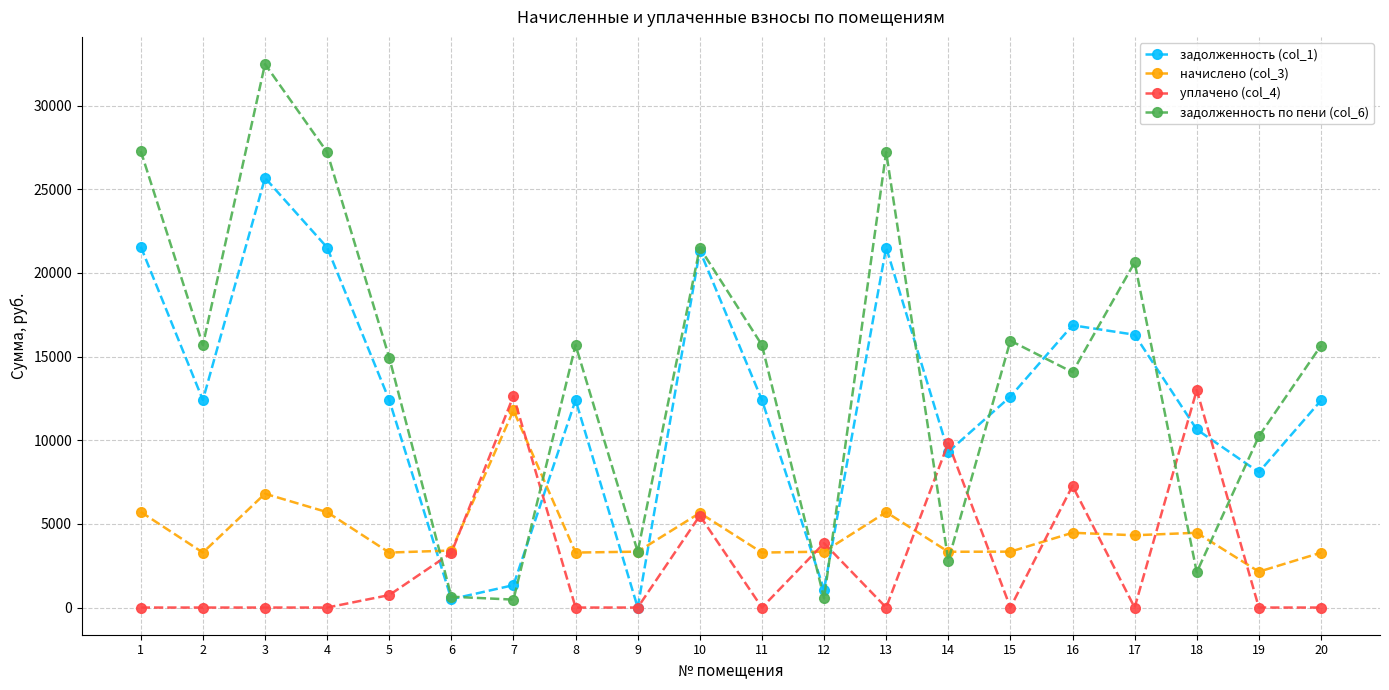

Between which two adjacent categories do задолженность (col_1) and начислено (col_3) first intersect?

5 and 6